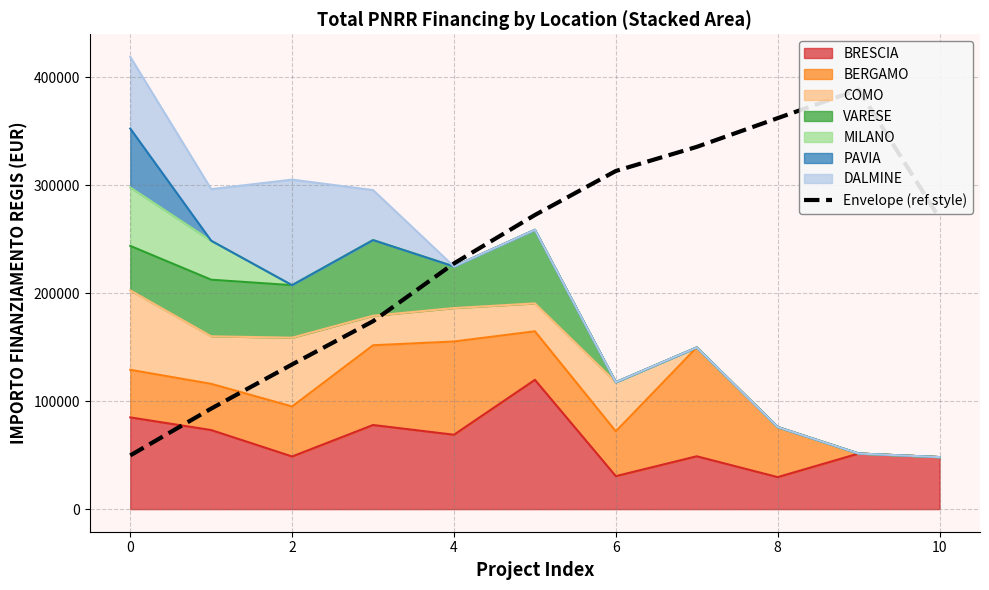

How many points are higher than both their immediate neighbors (excluding endpoints)?

1